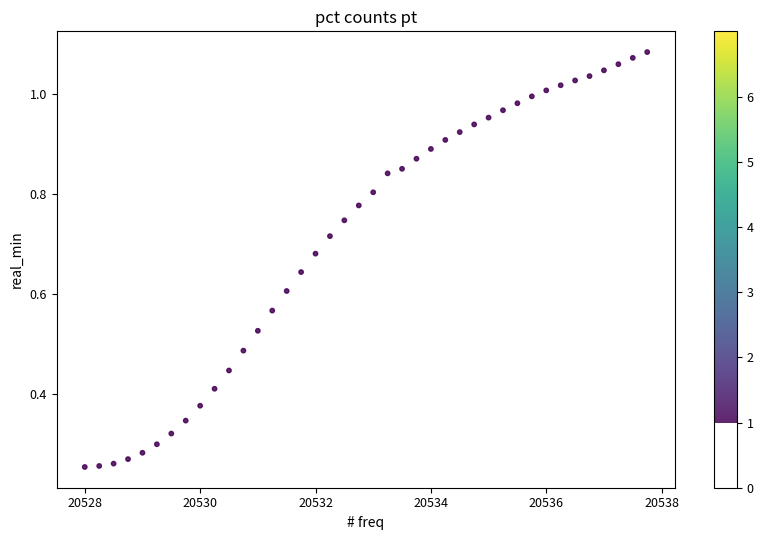

What is the range of X values (max minus min)?

9.8